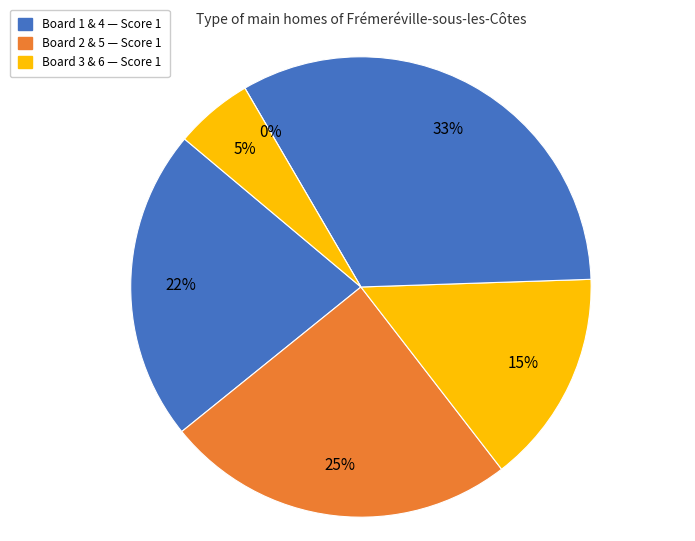

Does Board 6 represent more than half of the total?

No